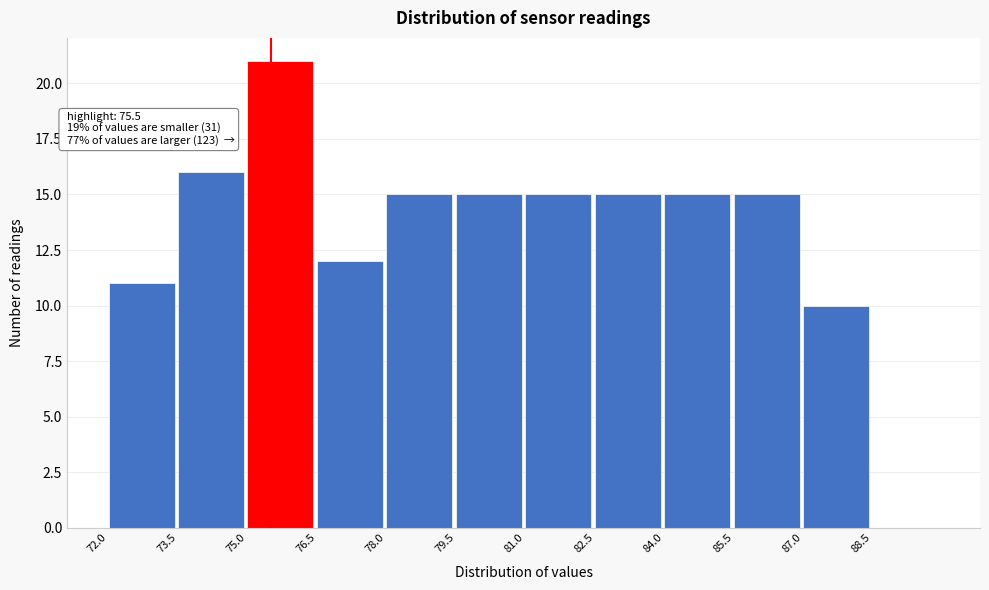

Over which range of the x-axis is the bar tallest?

75.0 to 76.5